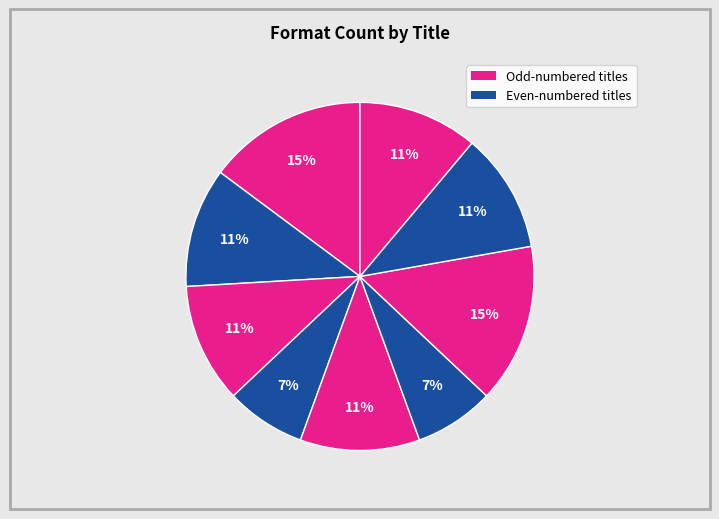

How many segments does this pie chart have?

9